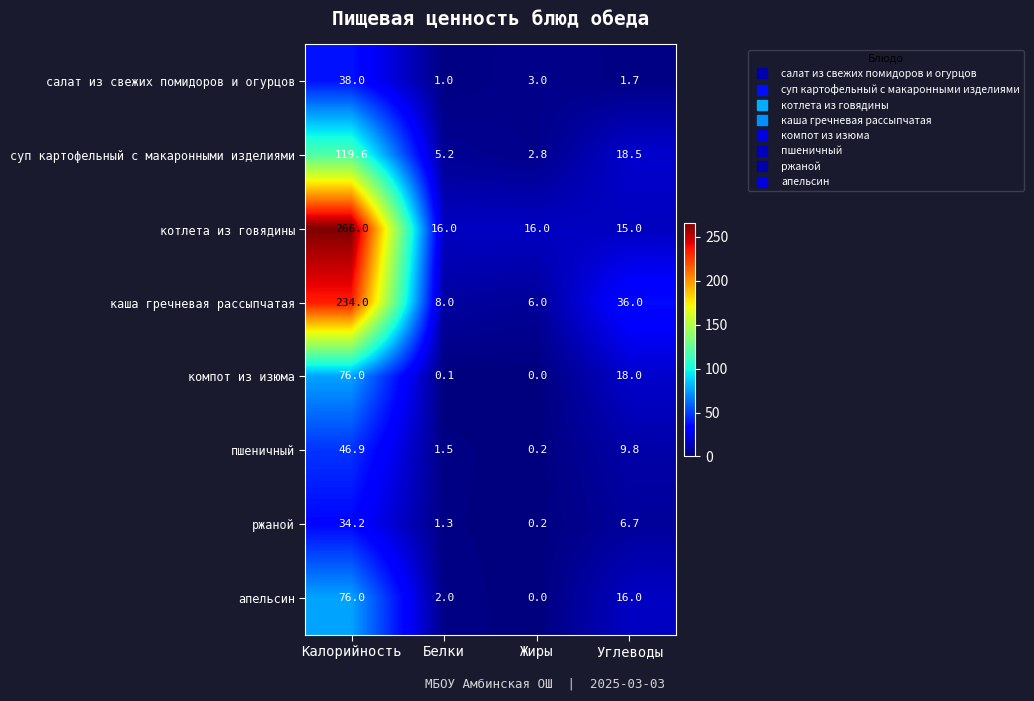

Which series has the largest total across all categories?

котлета из говядины